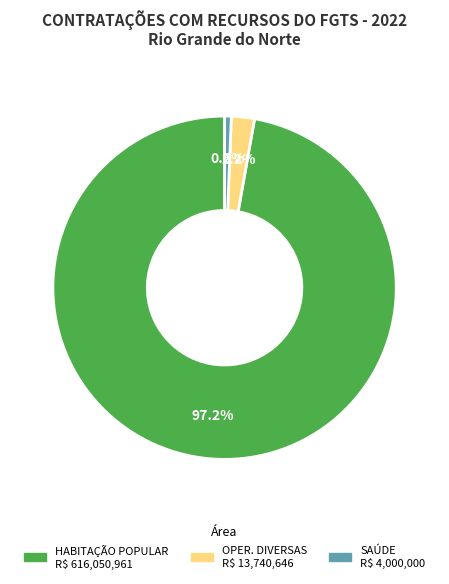

To the nearest percent, what is the average slice percentage?

33%